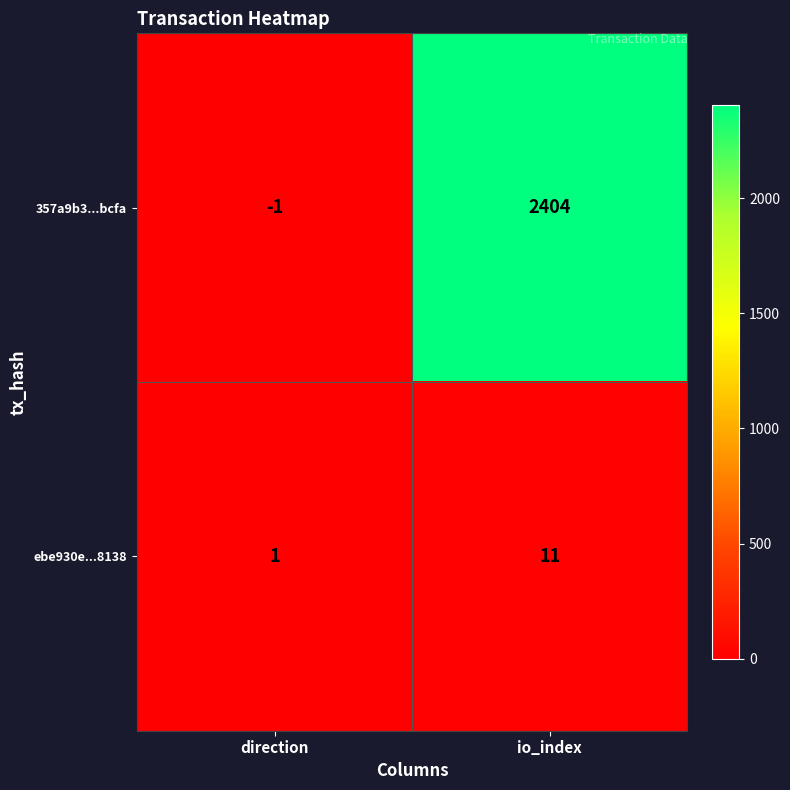

Reading left to right, what are all the values shown in this chart?

357a9b3...bcfa: direction=-1	io_index=2404
ebe930e...8138: direction=1	io_index=11